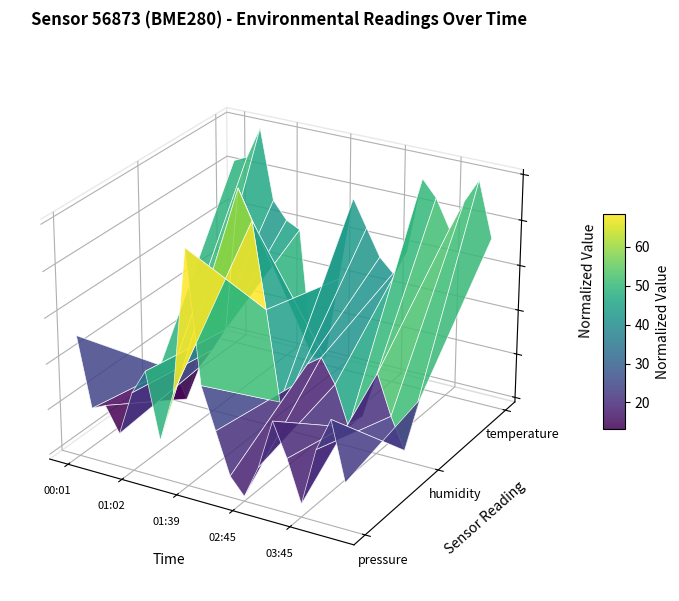

What position from the left is 01:02?

2